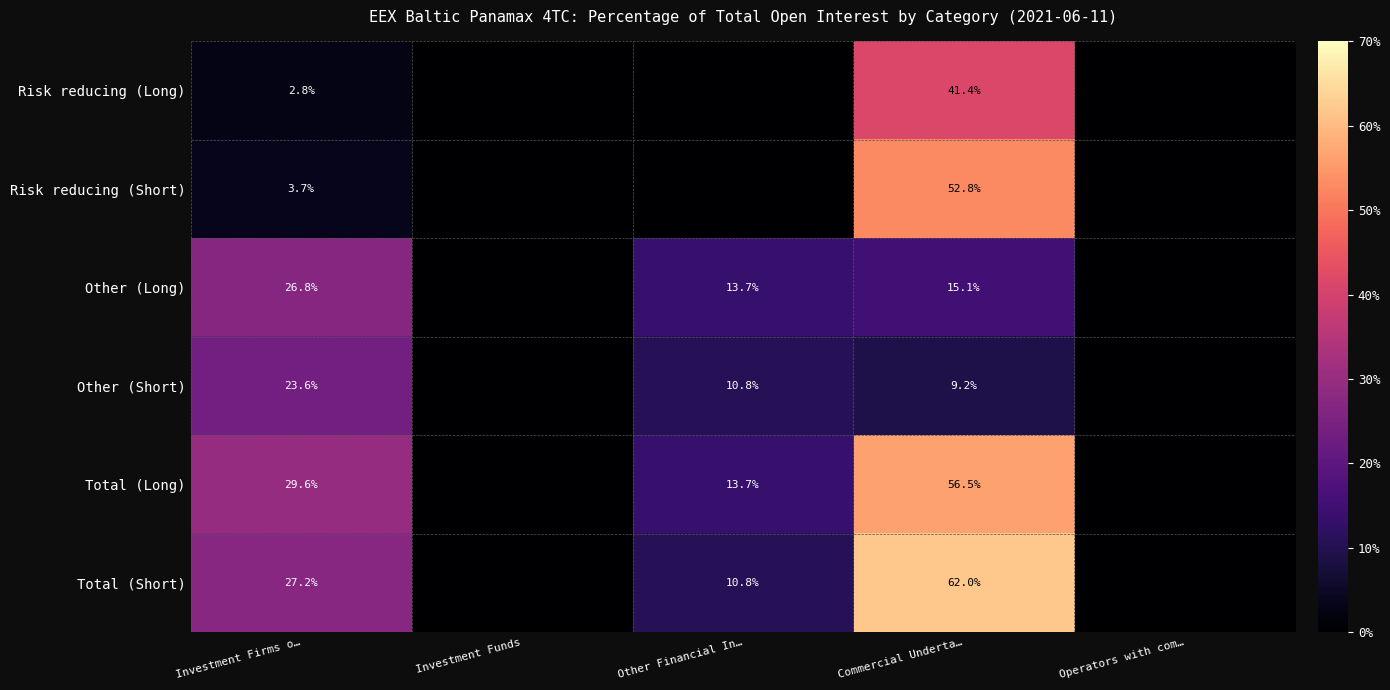

What is the difference between the highest and lowest values at Investment Firms o…?

26.8